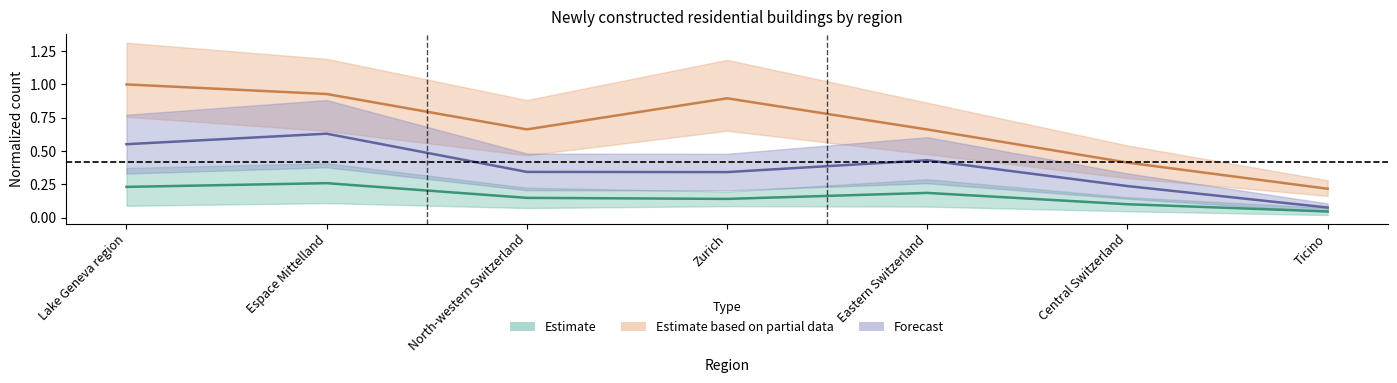

True or false: Apartments Total has a value of 1.1 at Eastern Switzerland.

False